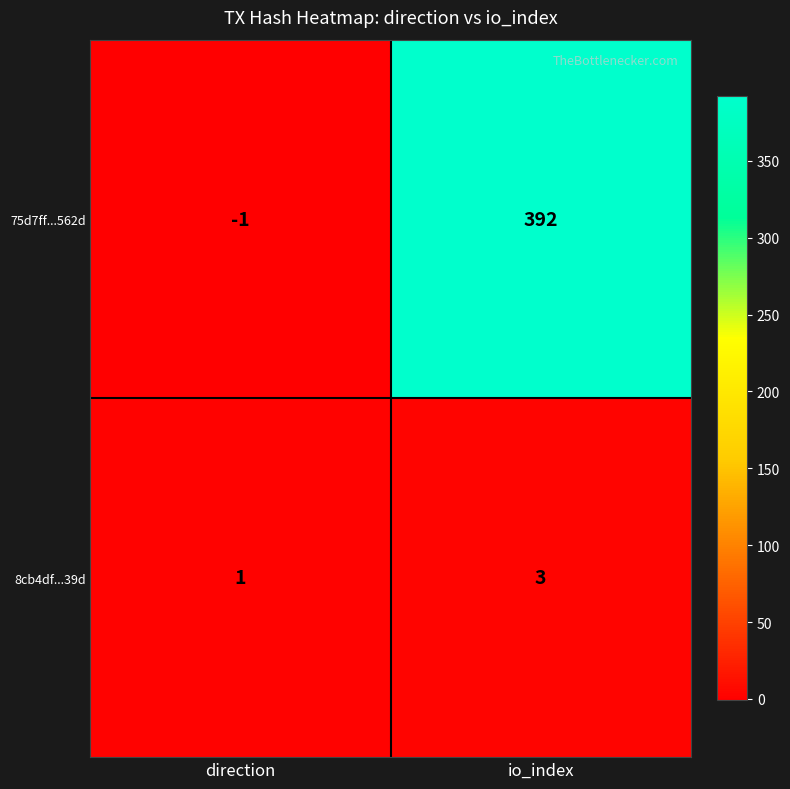

Where is 8cb4df...39d nearest to the value 2?

direction